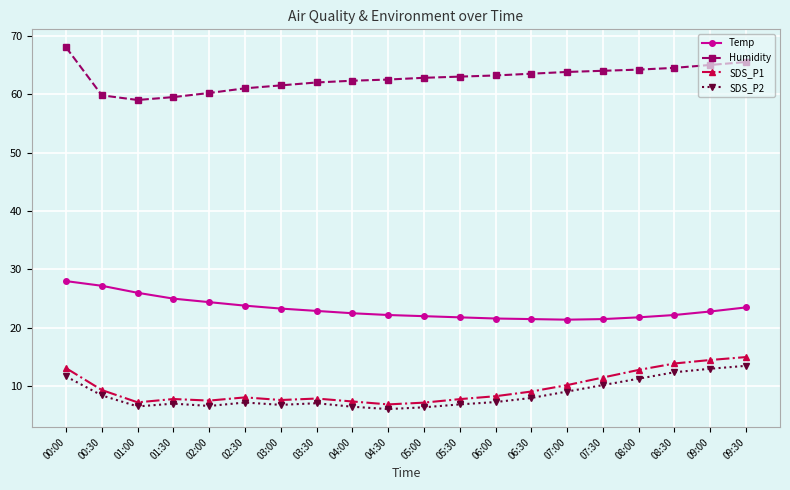

What are all the series names shown in the legend?

Temp, Humidity, SDS_P1, SDS_P2